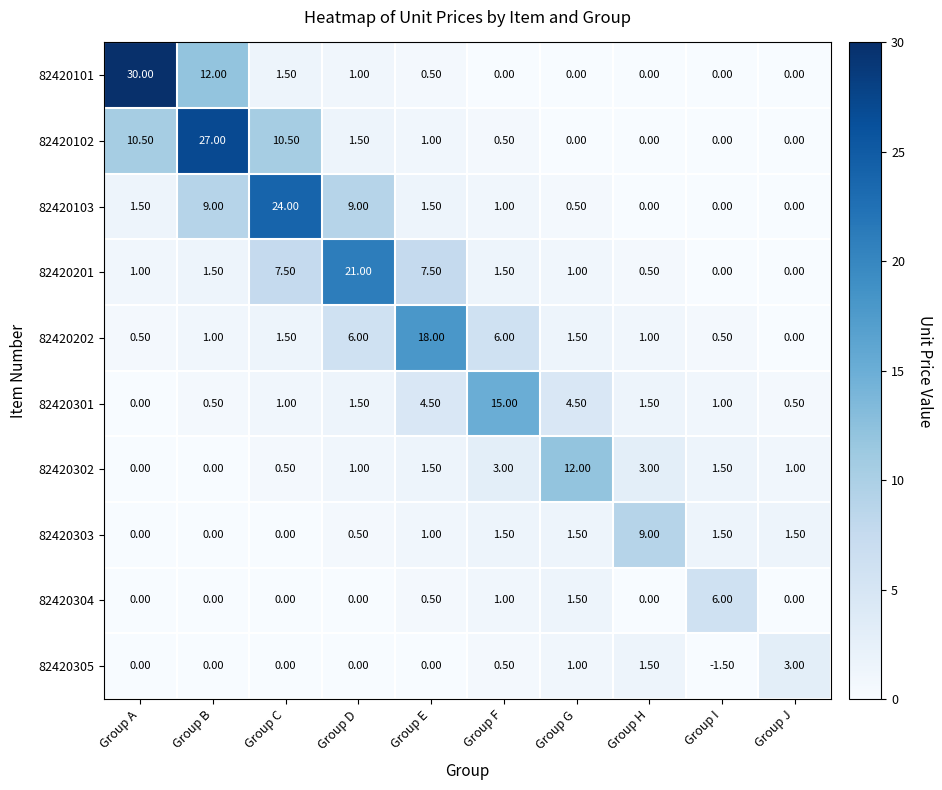

What is the greatest value displayed?

30.0